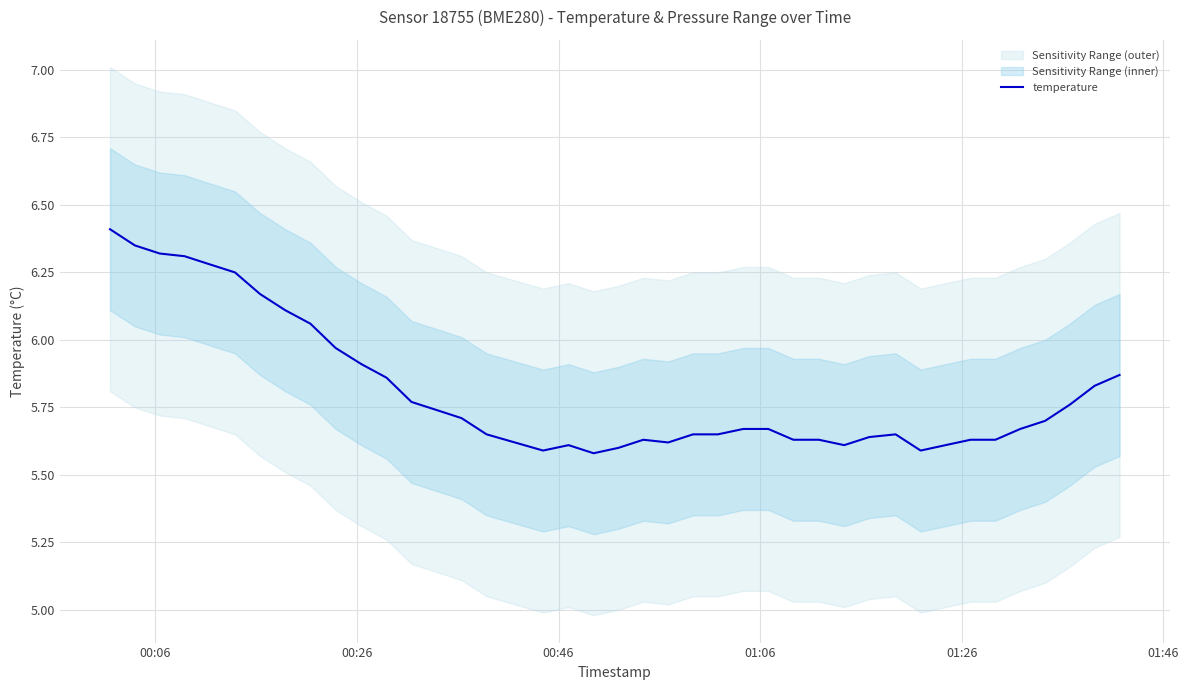

What is the highest value of the temperature series?

6.4